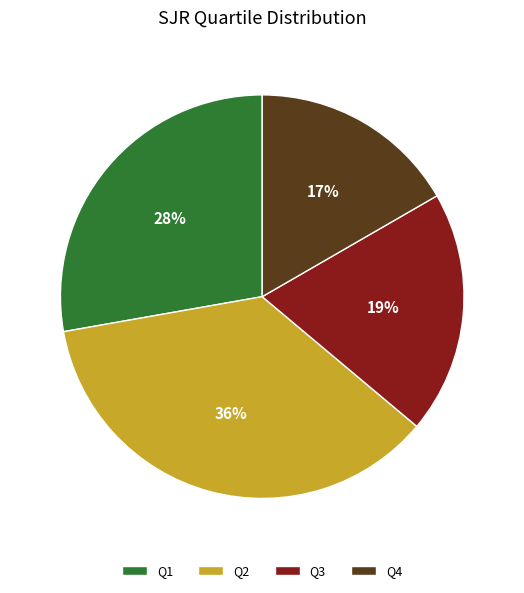

To the nearest percent, what portion does Q2 represent?

36%